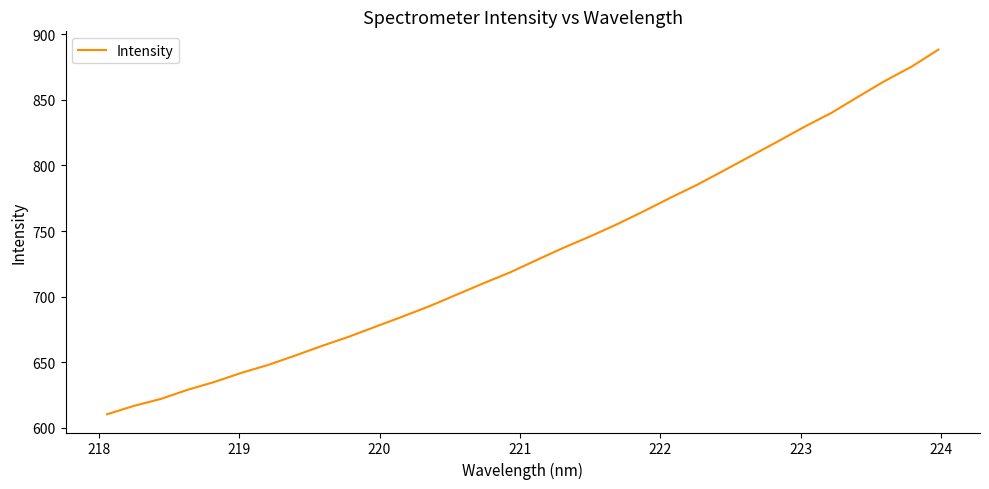

What is the maximum value shown in the chart?

888.2